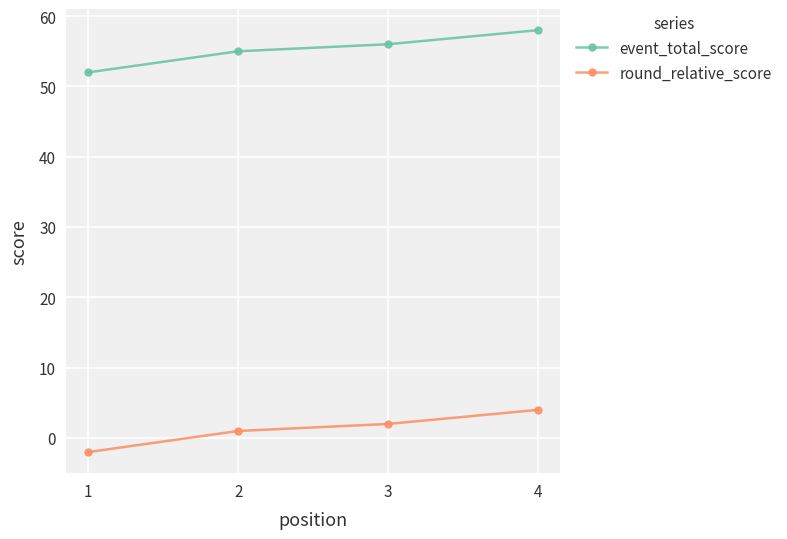

What is the minimum value for event_total_score?

52